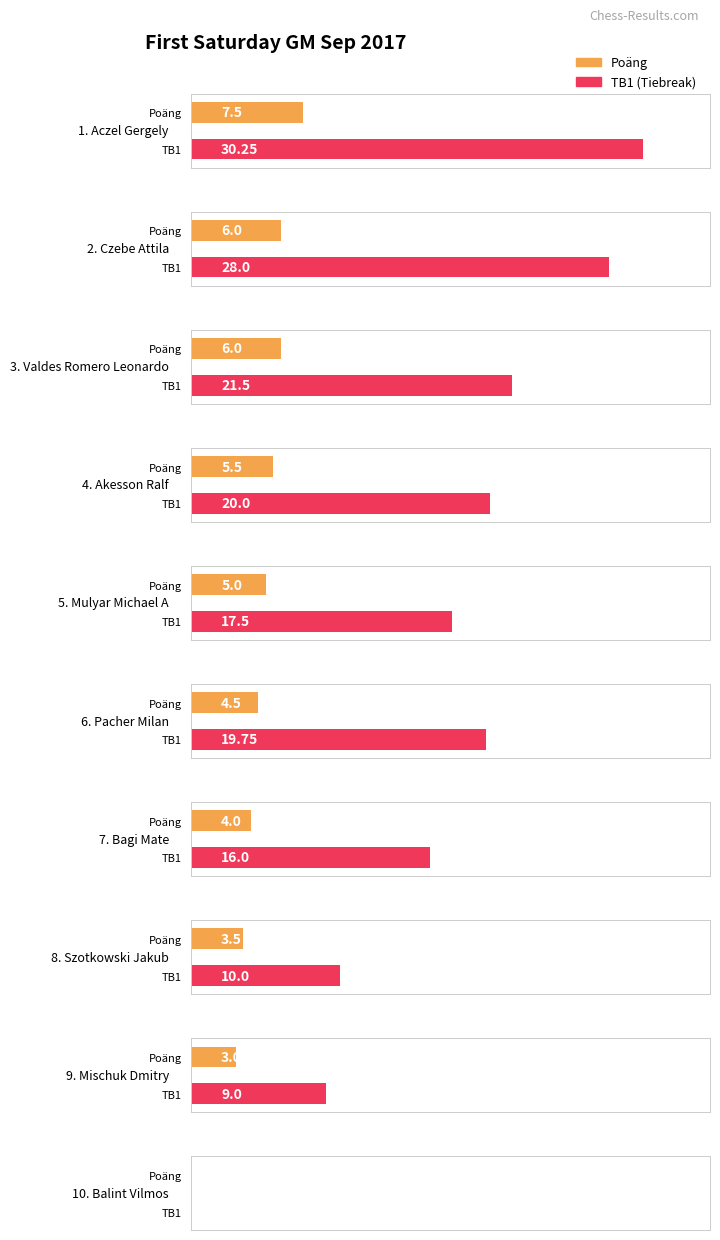

How many distinct data groups are displayed?

2